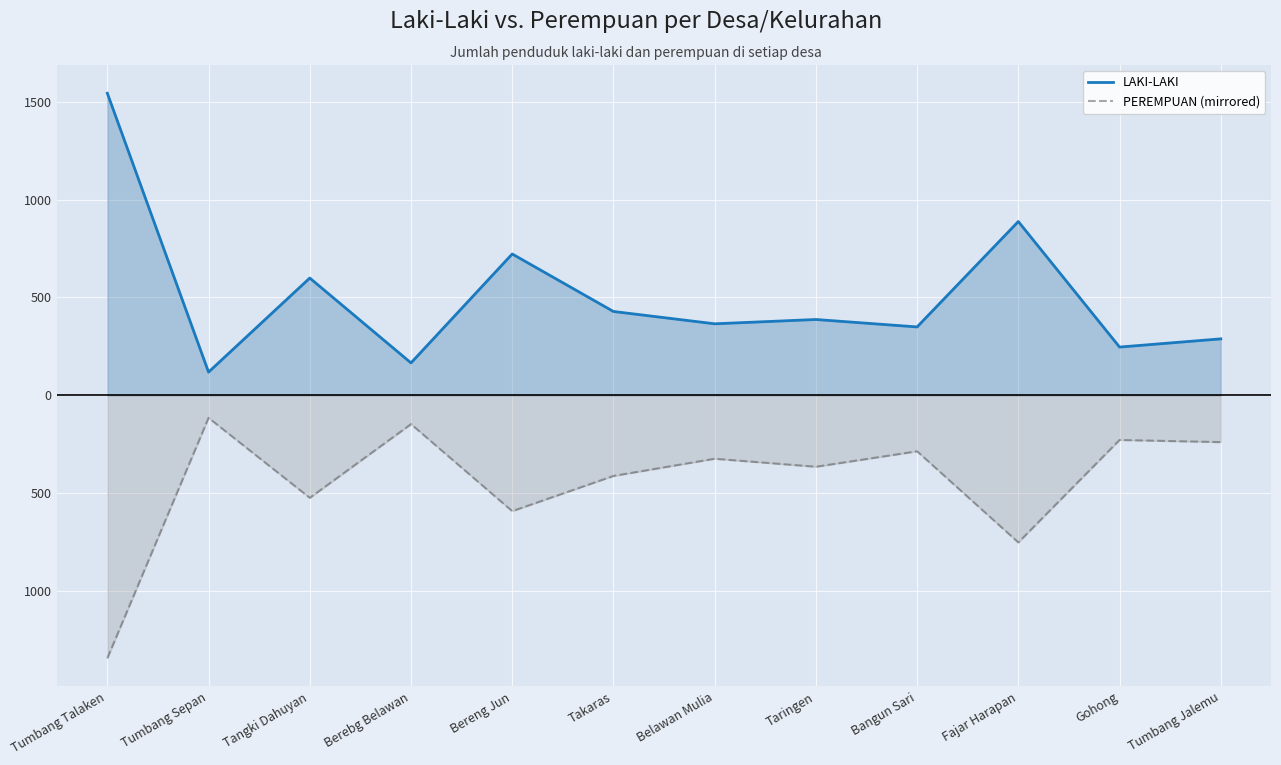

What is the label of the 4th point from the left?

Berebg Belawan